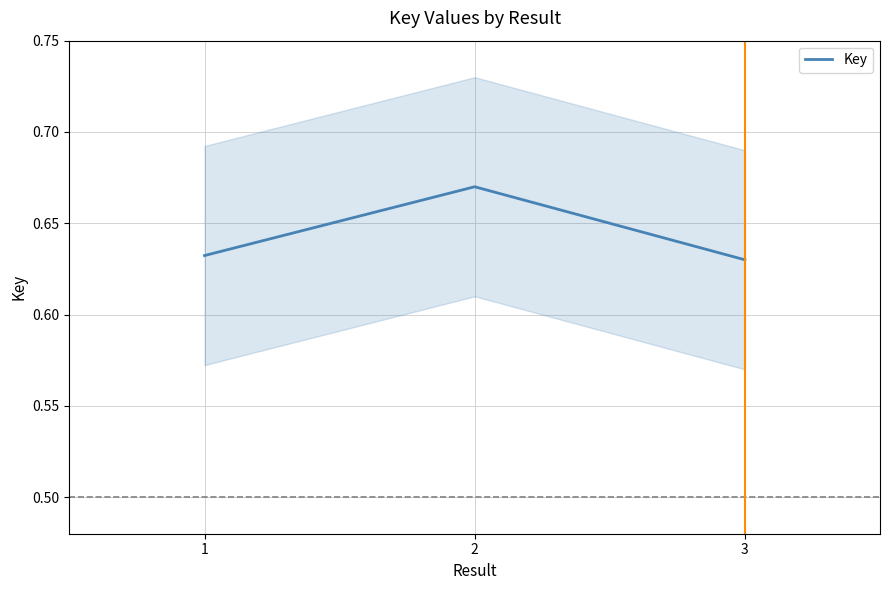

What is the greatest value displayed?

0.7